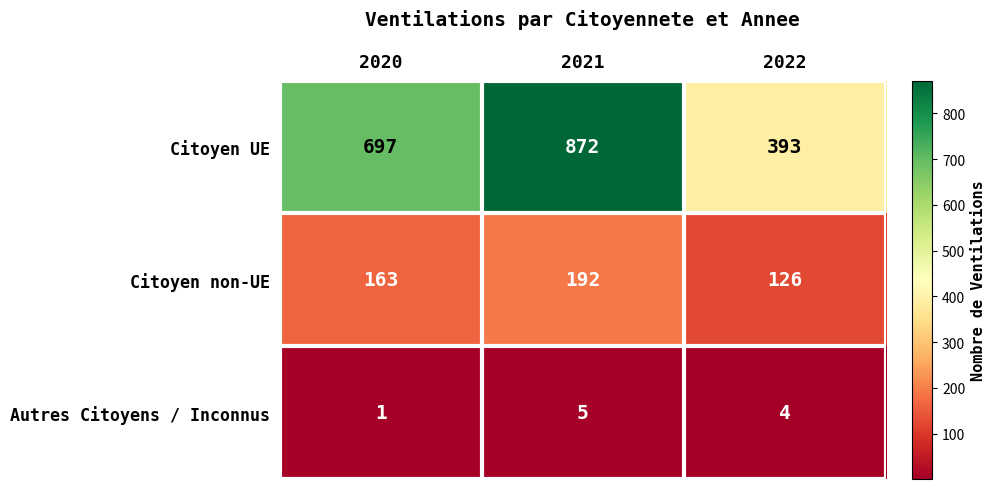

The value of Citoyen non-UE at 2021 is 260. True or false?

False